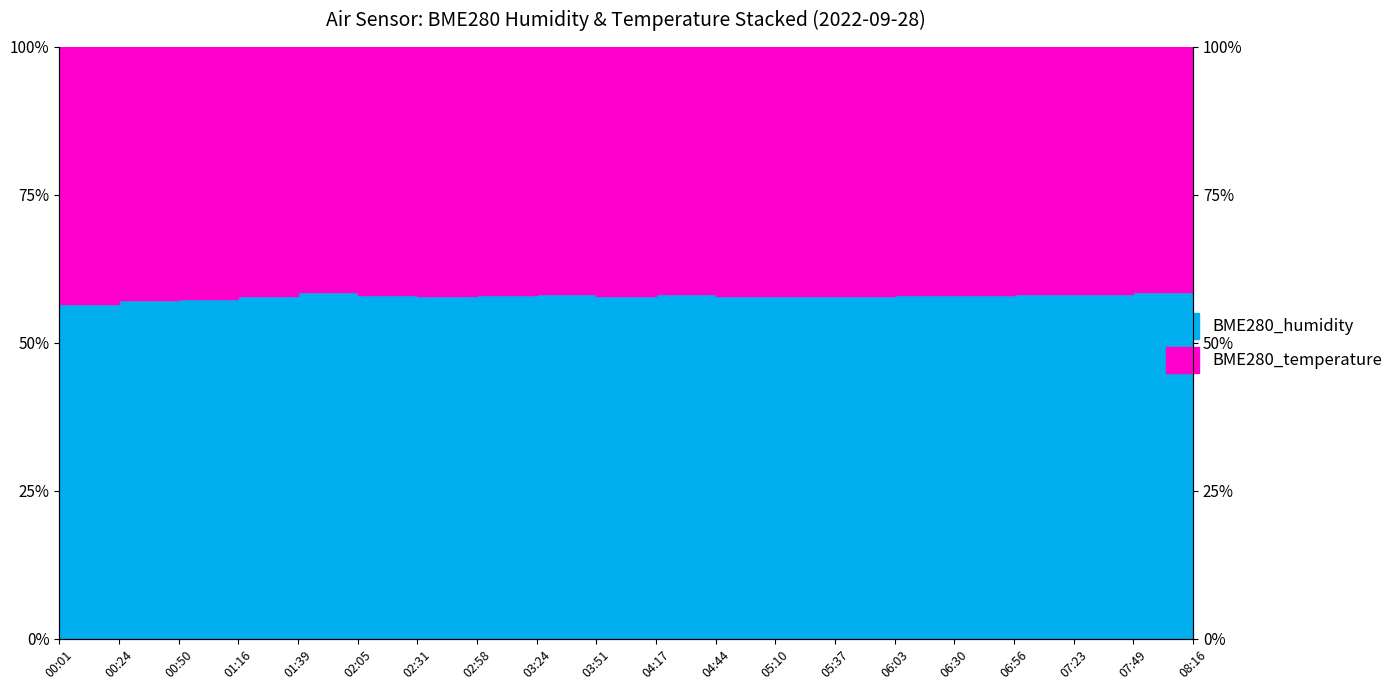

Rank the categories by value from highest to lowest.

01:39, 07:49, 08:16, 07:23, 03:24, 06:56, 04:17, 02:05, 06:30, 02:58, 06:03, 05:37, 02:31, 03:51, 04:44, 05:10, 01:16, 00:50, 00:24, 00:01